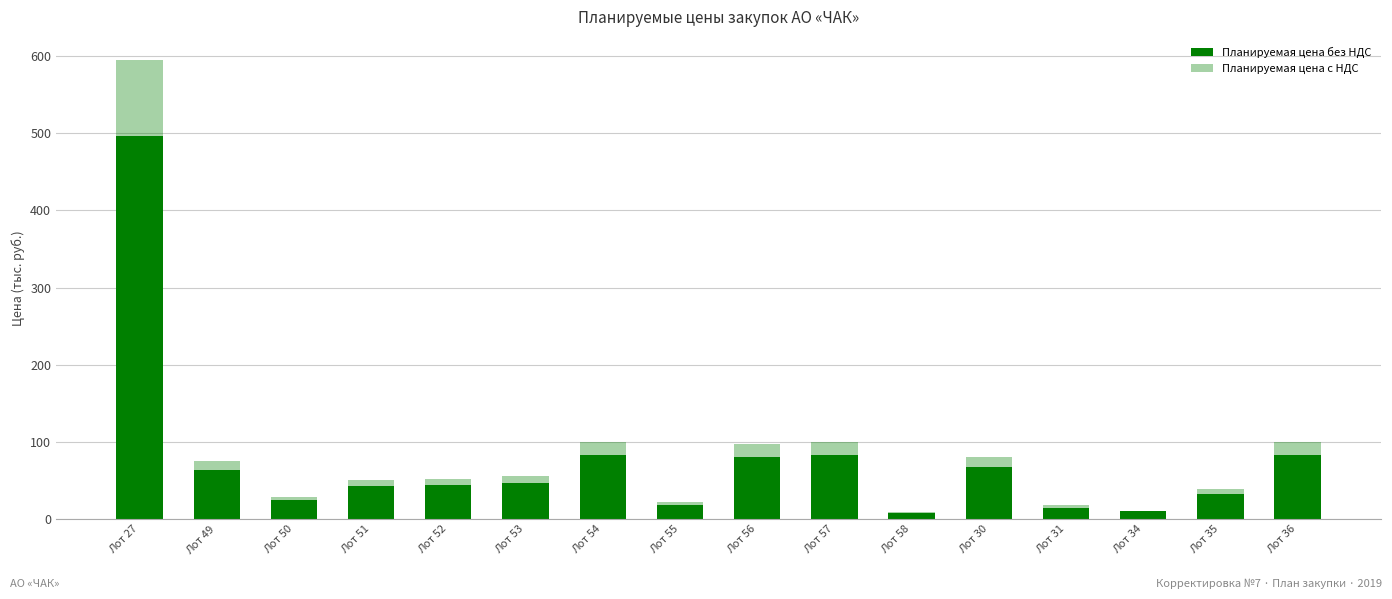

Which series has the largest total across all categories?

Планируемая цена с НДС